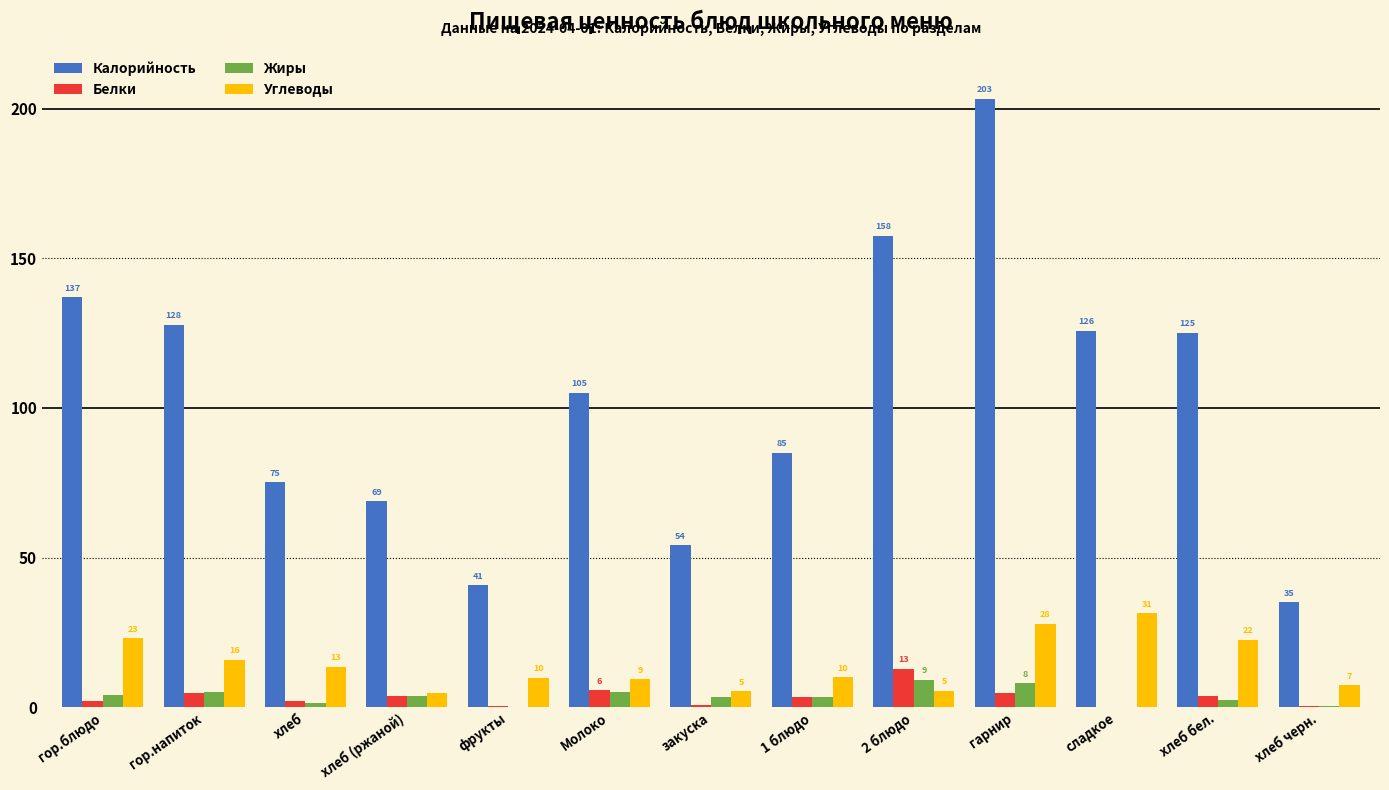

Where is Углеводы nearest to the value 18?

гор.напиток